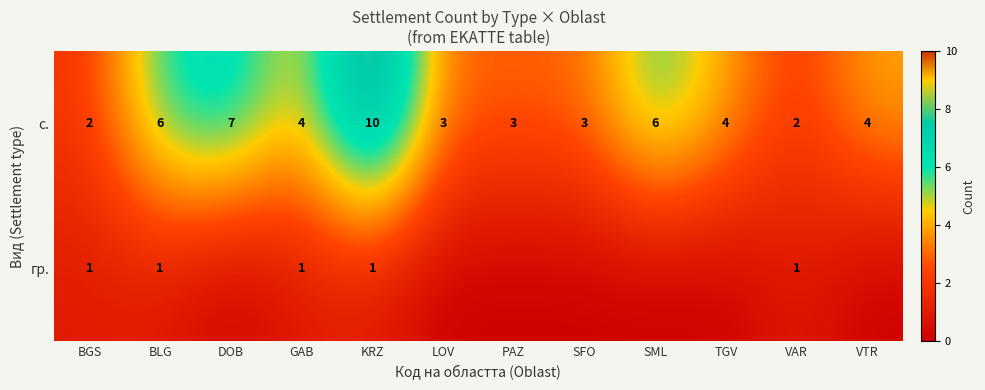

How many с. values are between 3 and 6?

8